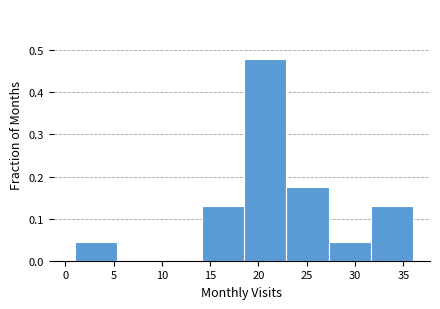

Reading left to right, list every bar in this chart as the range it spans on the x-axis followed by its height. Neither the bar edges nor the heights are printed on the chart, so give them approximately, as read against the axes.

1.0 to 5.5: 0.04
5.5 to 10.0: 0
10.0 to 14.0: 0
14.0 to 18.5: 0.13
18.5 to 23.0: 0.48
23.0 to 27.5: 0.17
27.5 to 31.5: 0.04
31.5 to 36.0: 0.13